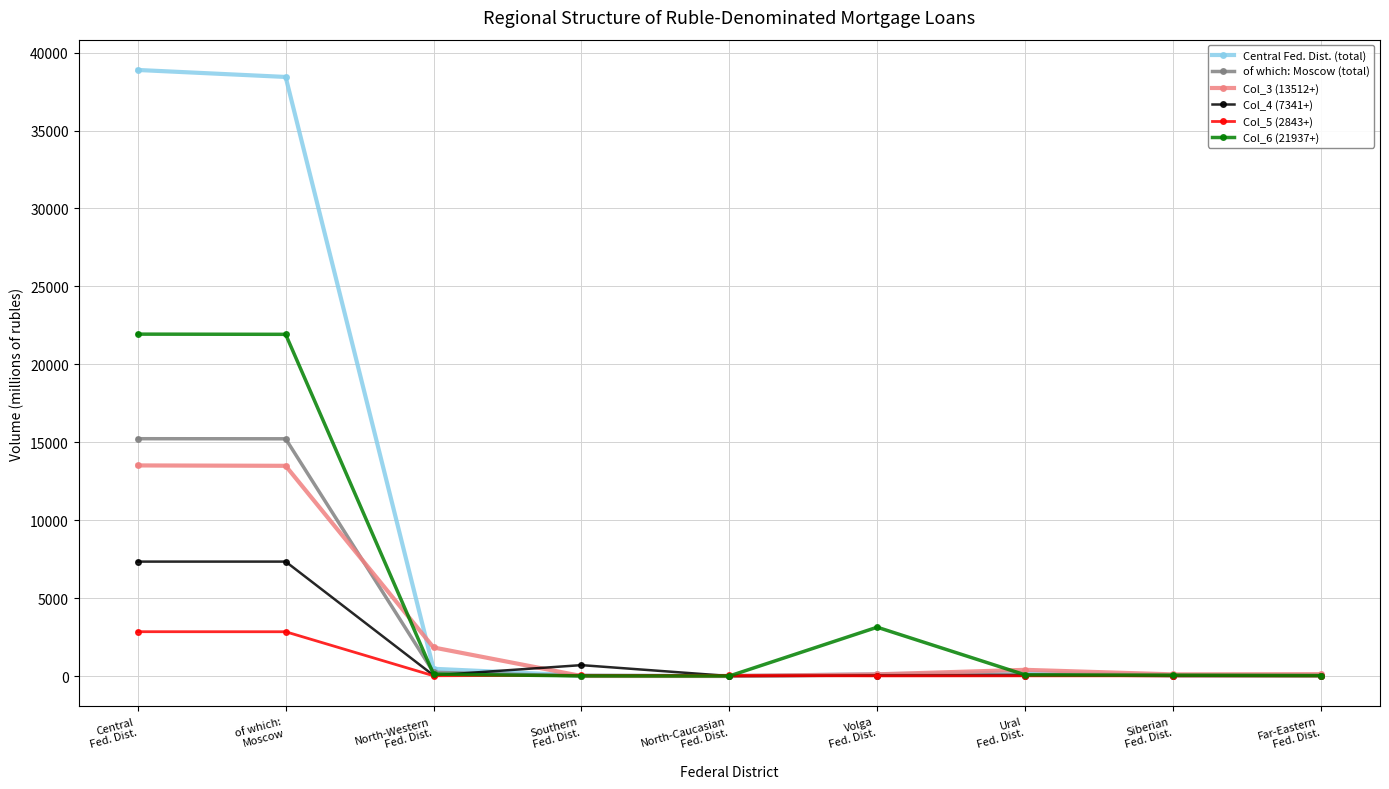

What is the value of the of which: Moscow (total) point at the 8th from the left?

25